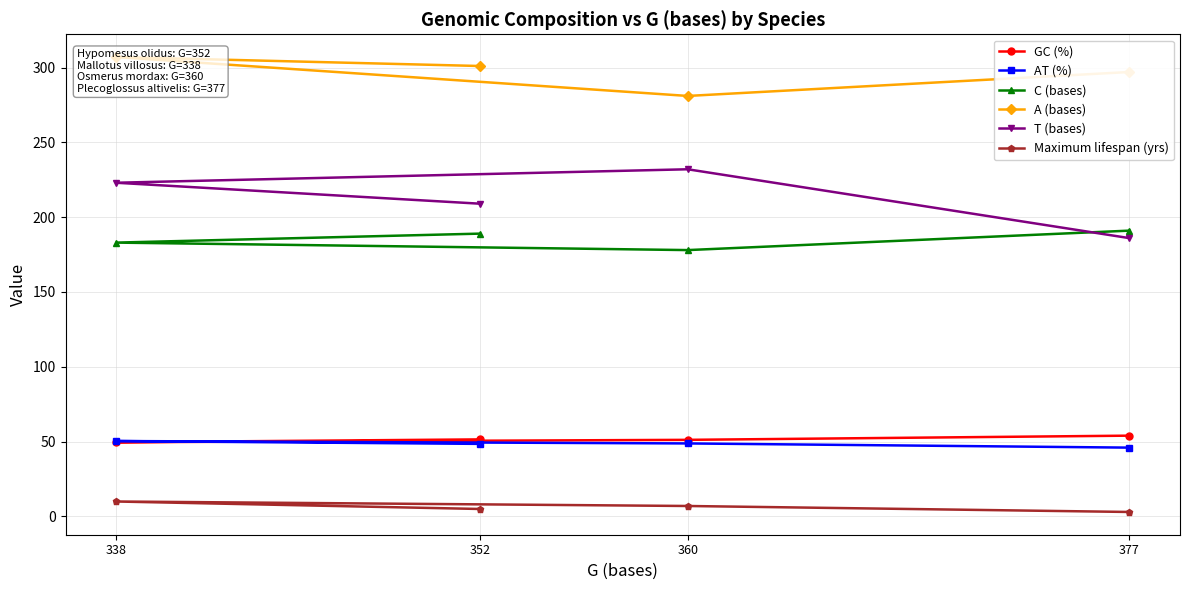

How many values in the AT (%) series exceed 48?

3